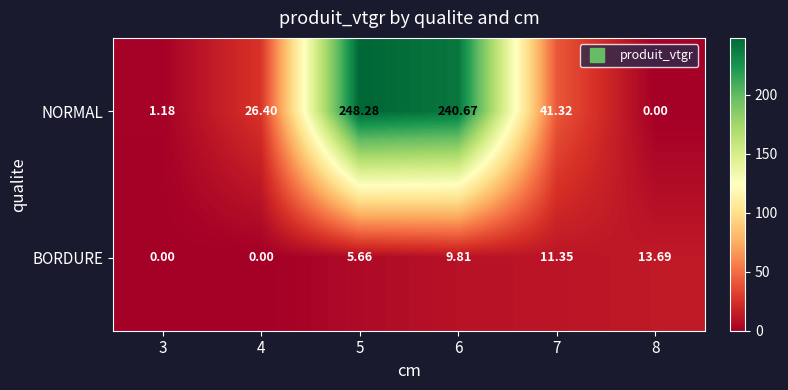

Between 4 and 5, which series saw the biggest shift?

NORMAL